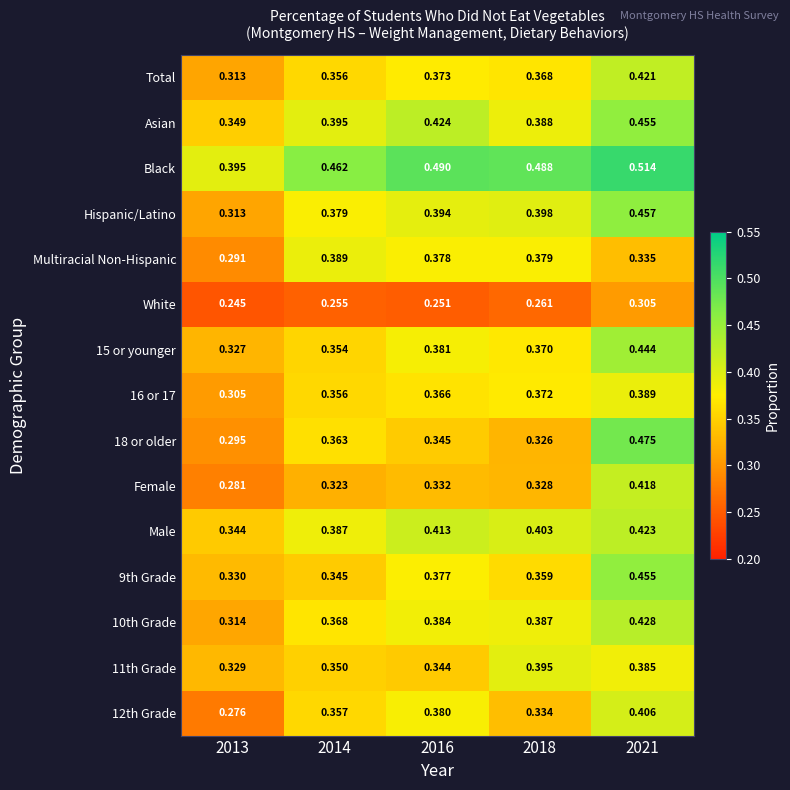

Between 2013 and 2014, which series saw the biggest shift?

Multiracial Non-Hispanic